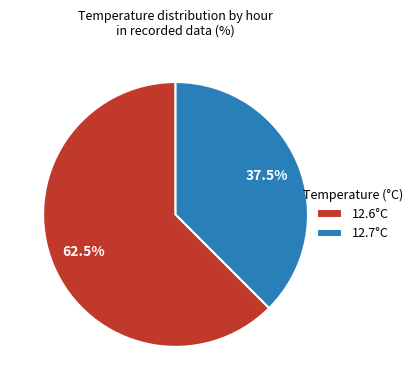

What is the ratio of the value at 12.6°C to the value at 12.7°C?

1.7